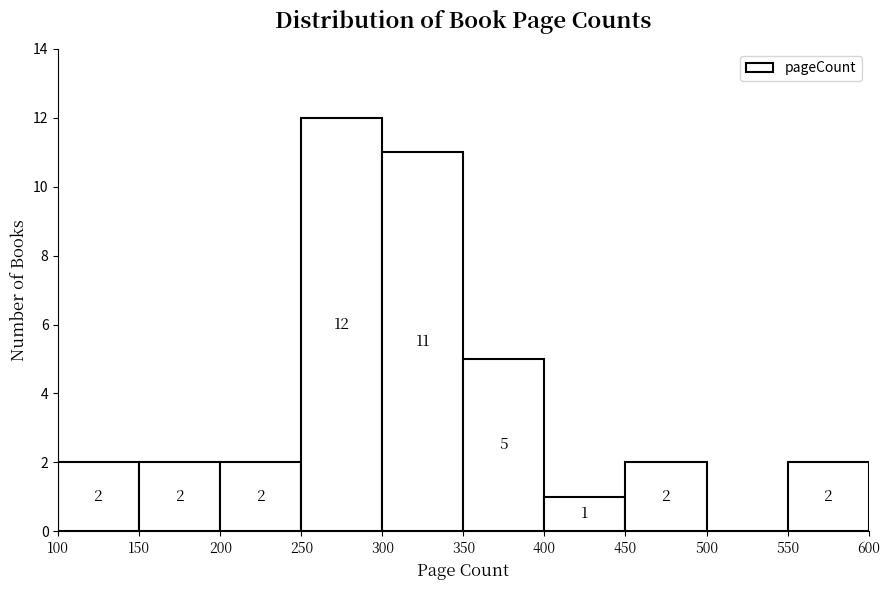

Over which range of the x-axis is the bar tallest?

250 to 300